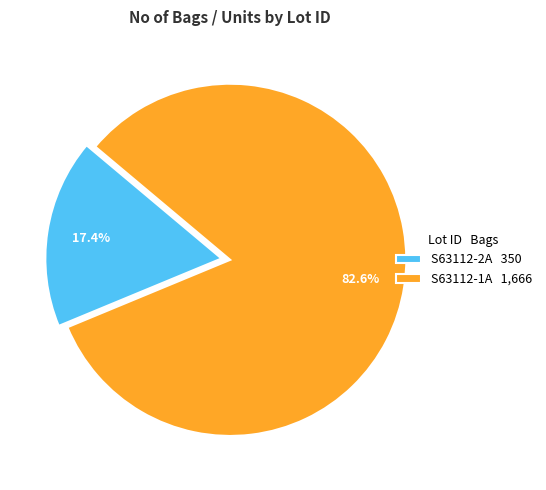

True or false: S63112-2A accounts for 10% of the total.

False